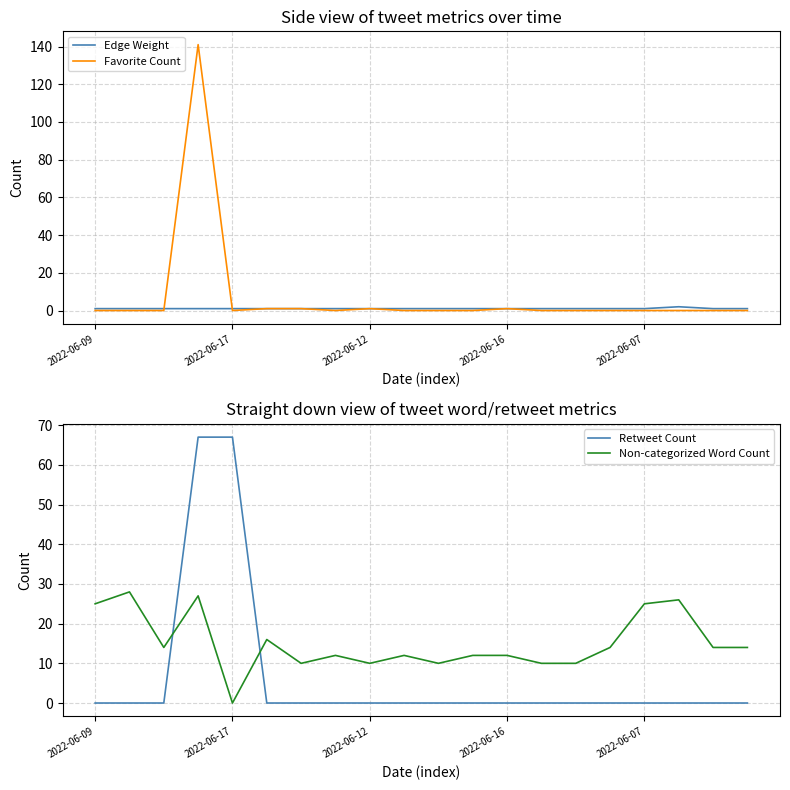

True or false: Non-categorized Word Count and Retweet Count cross at least once.

True